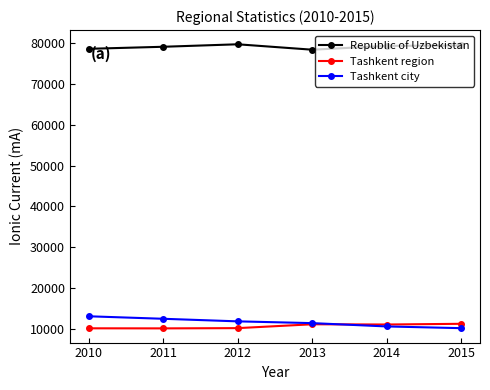

At how many categories does at least one series exceed 16949?

6